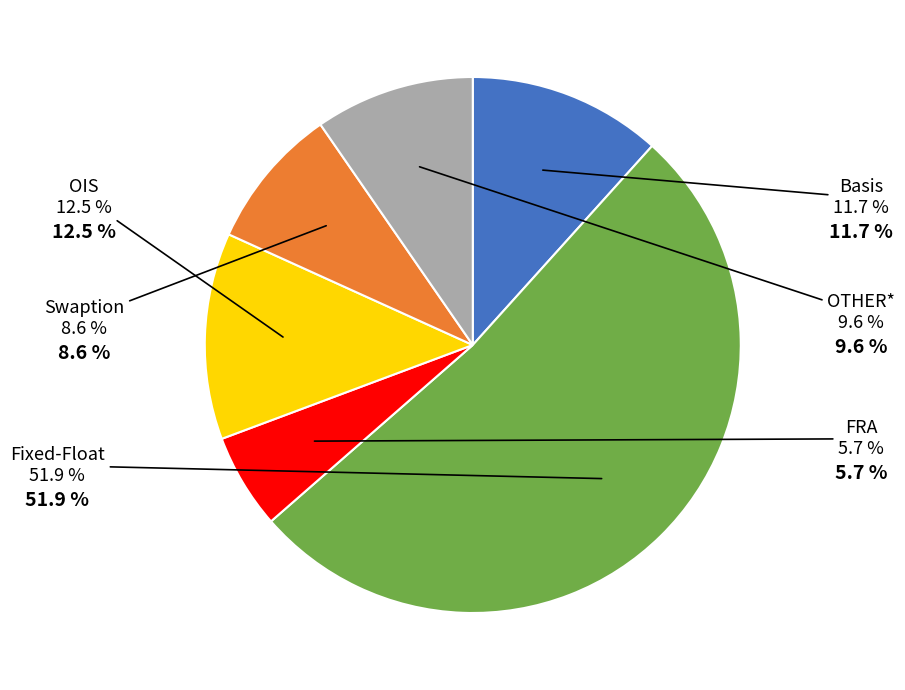

Do Basis and OTHER* together represent more than half of the pie?

No